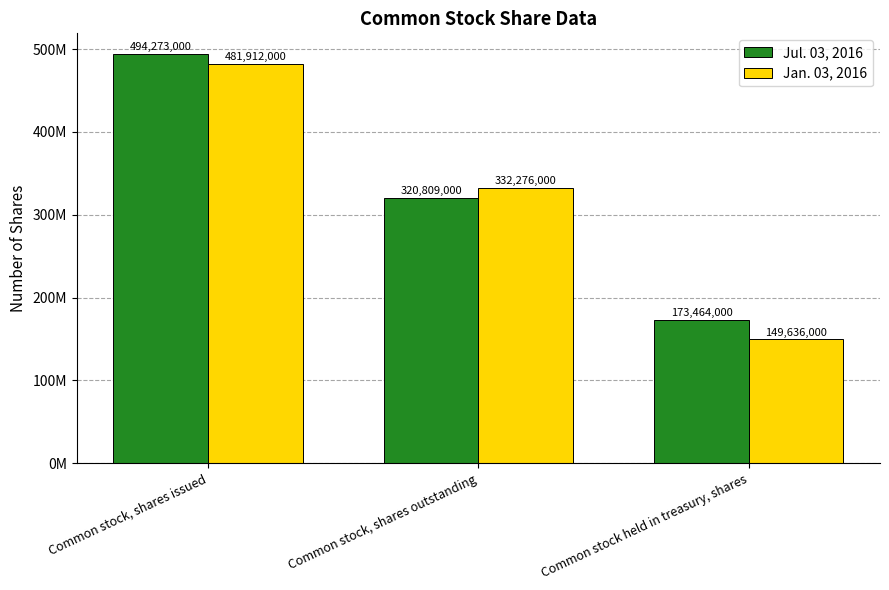

What are all the series names shown in the legend?

Jul. 03, 2016, Jan. 03, 2016